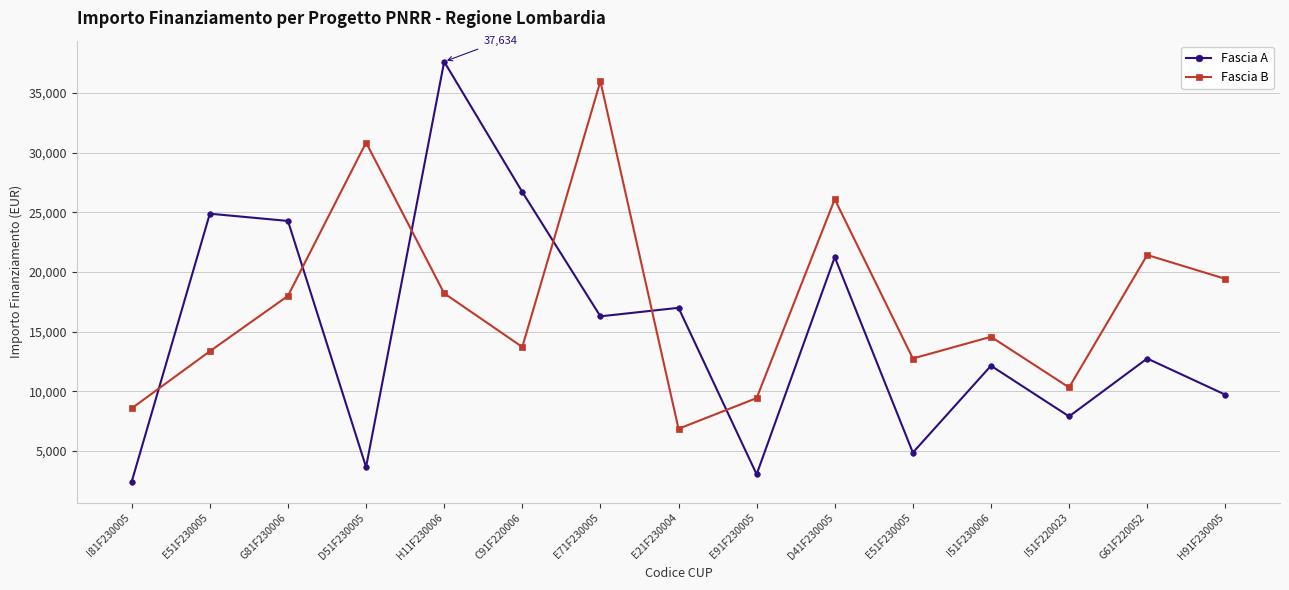

Where do Fascia A and Fascia B first cross each other?

I81F230005 and E51F230005